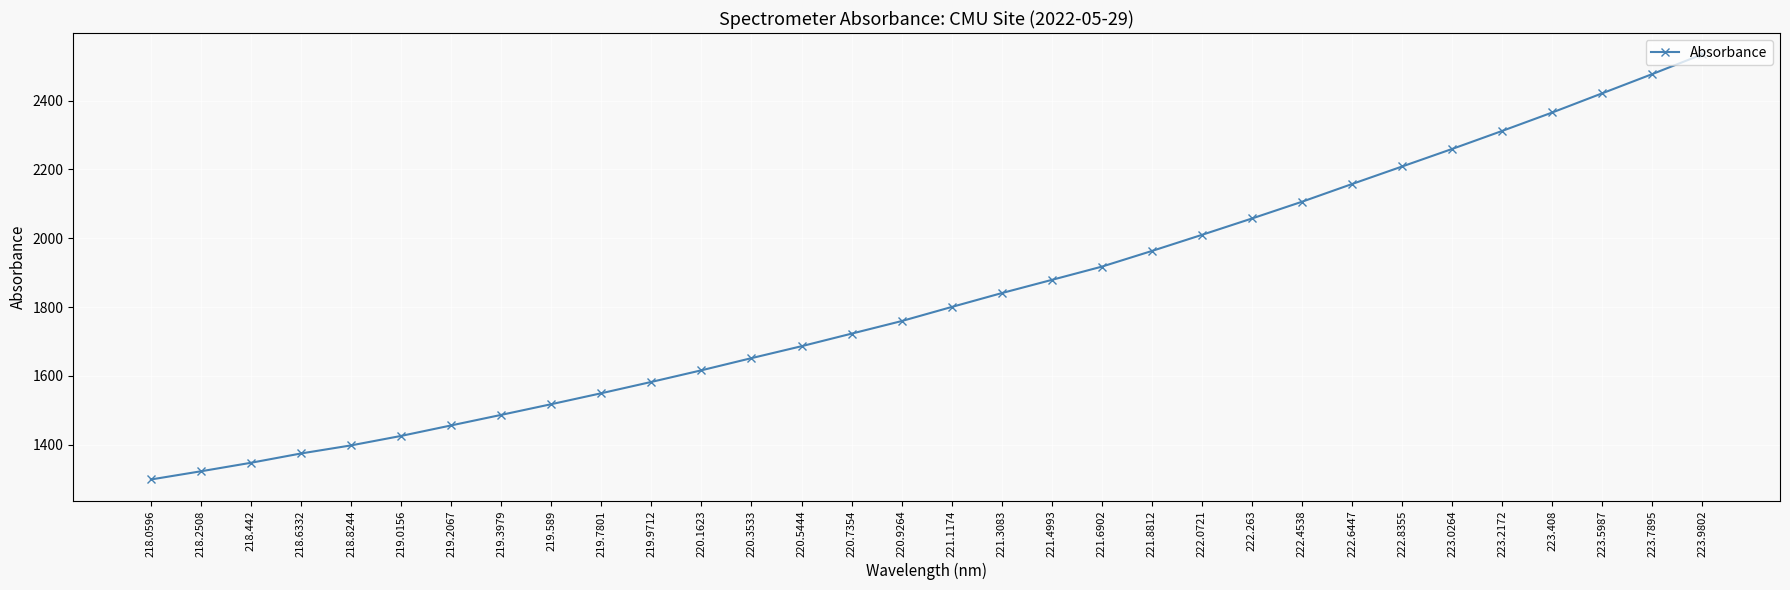

The value at 220.1623 is 1616.3. True or false?

True